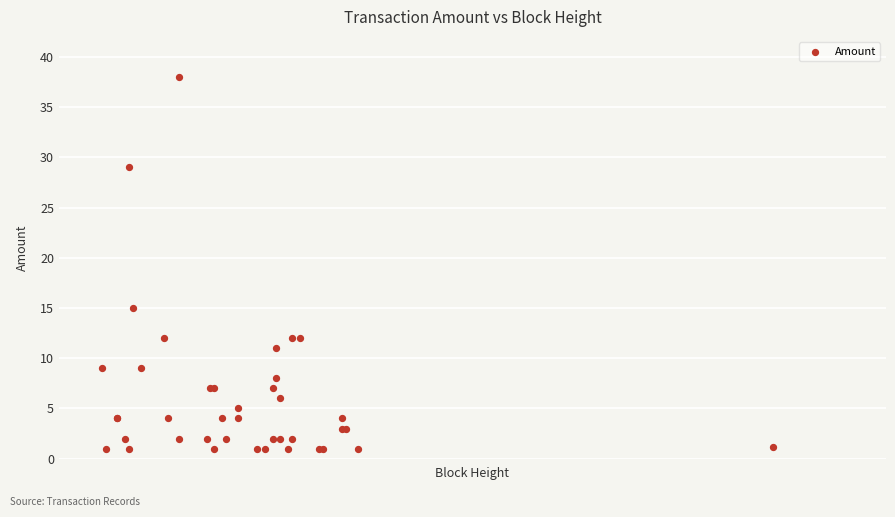

What Y value in the scatter plot is closest to 19?

15.0